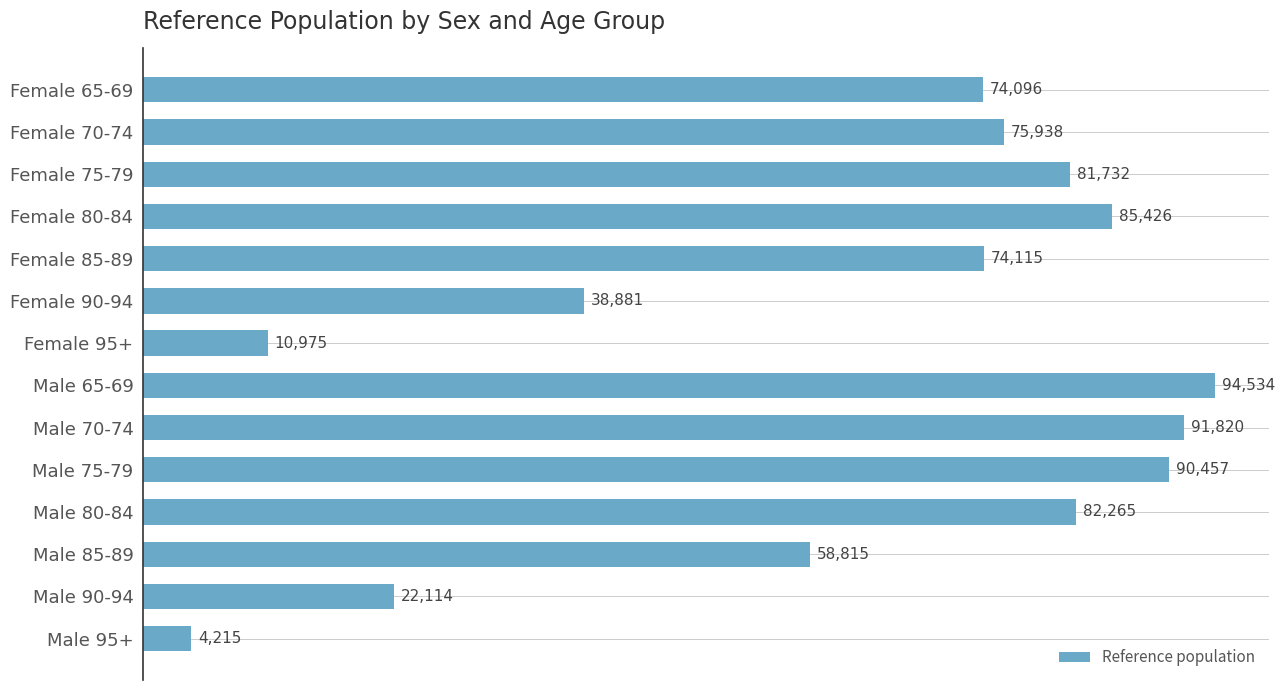

What value does the data have at Male 65-69, to the nearest 10?

94530